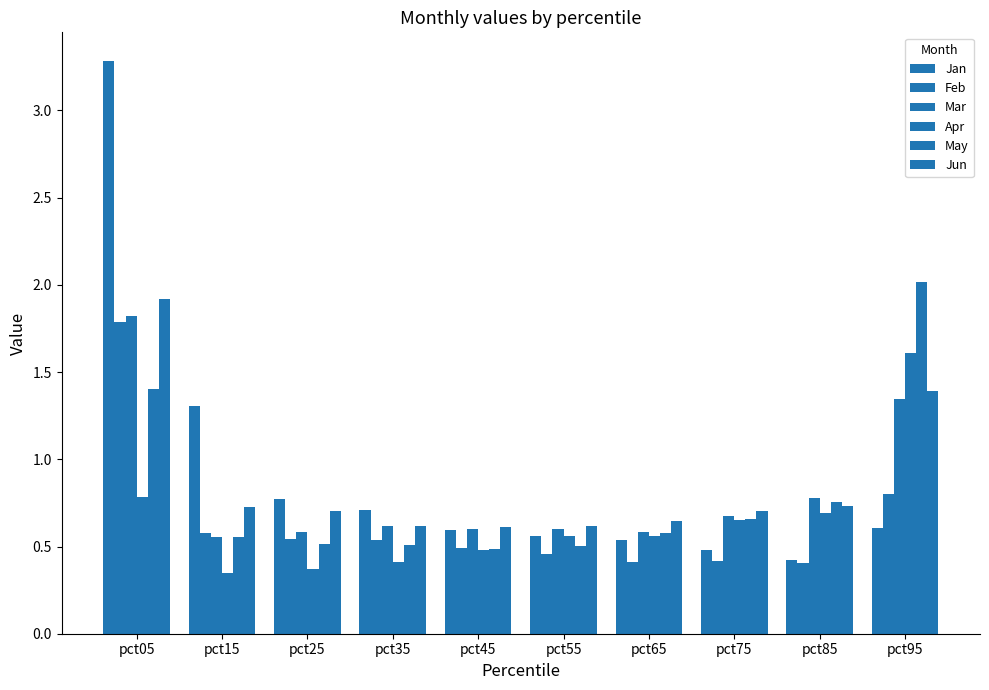

Is the value of May at pct95 greater than the value of Apr at pct45?

Yes